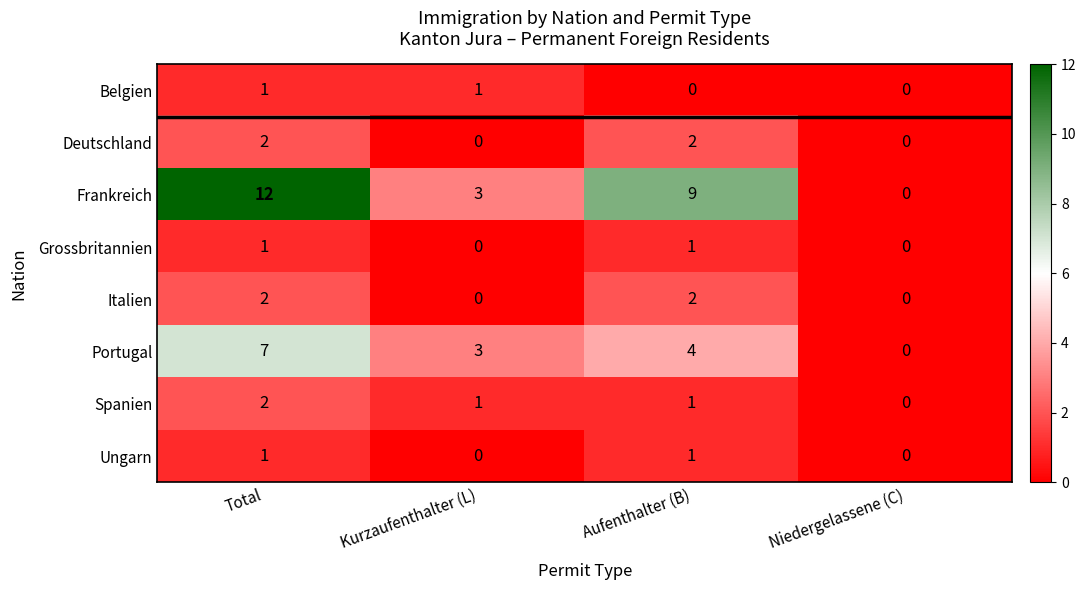

Which series has the widest spread of values?

Frankreich